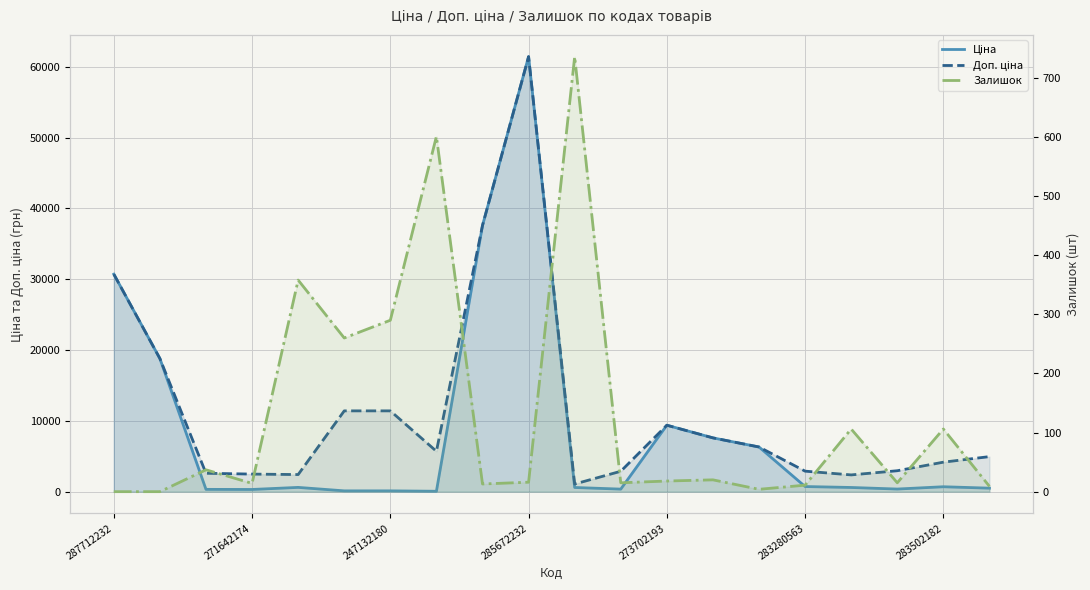

What is the label of the 13th point from the right?

7